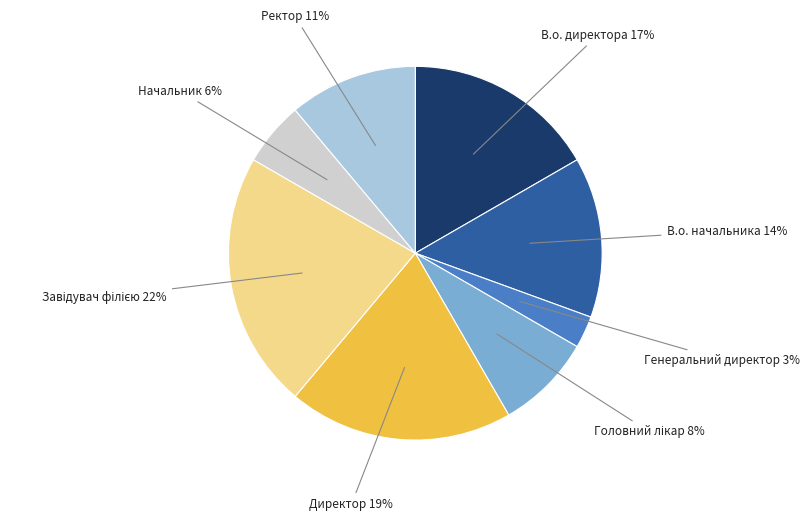

What percentage is the В.о. директора 17% slice, to the nearest percent?

17%